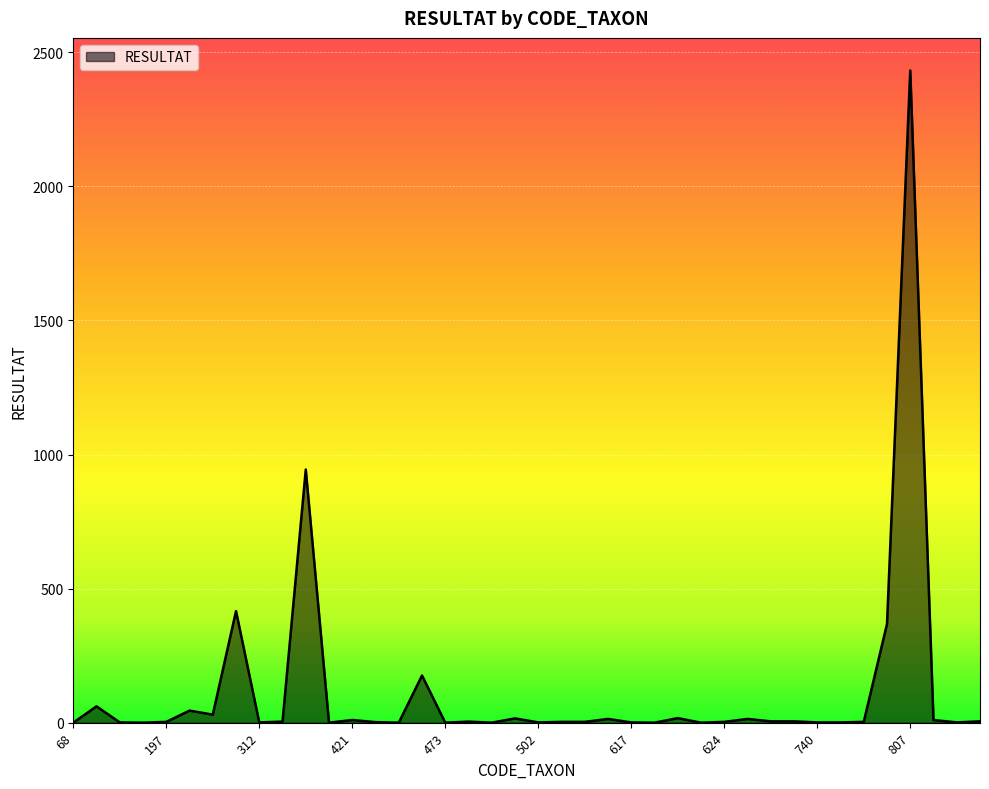

What is the average value?

115